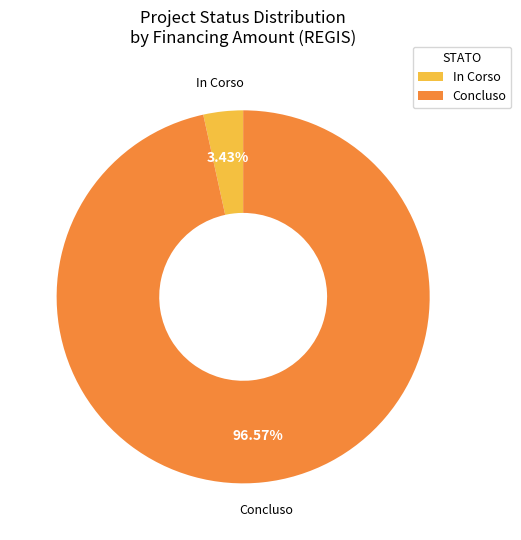

Is it true that In Corso is 65% of the pie?

False